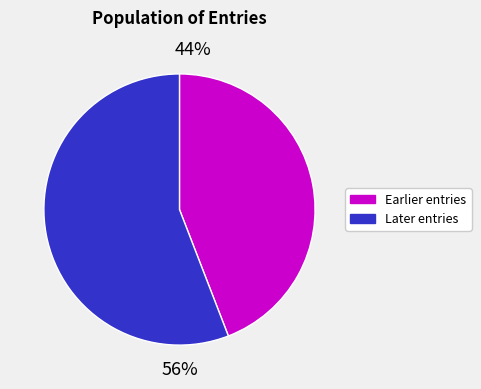

To the nearest percent, what is the difference between the largest and smallest slice percentages?

12%